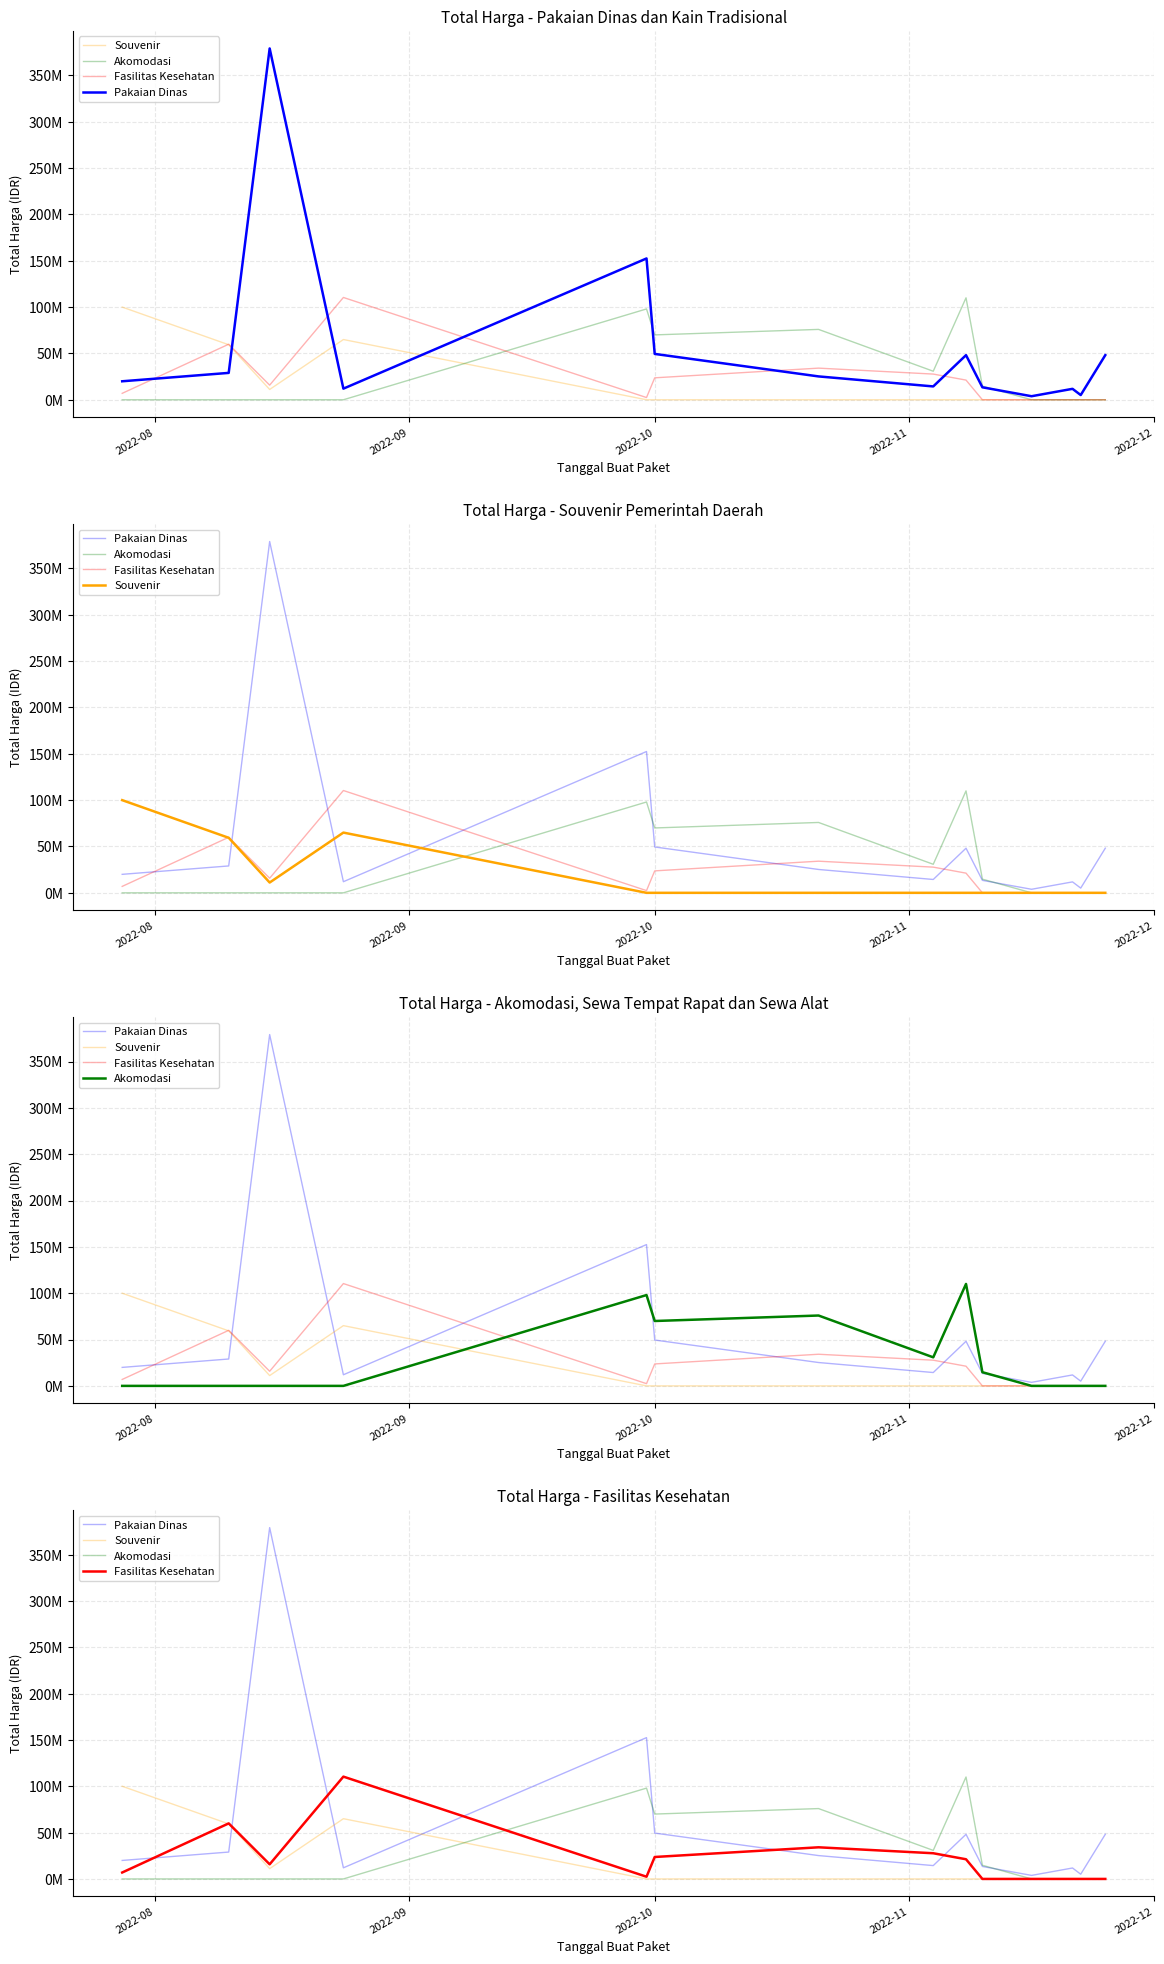

After their last crossing, which series has the higher values: Pakaian Dinas or Akomodasi?

Pakaian Dinas